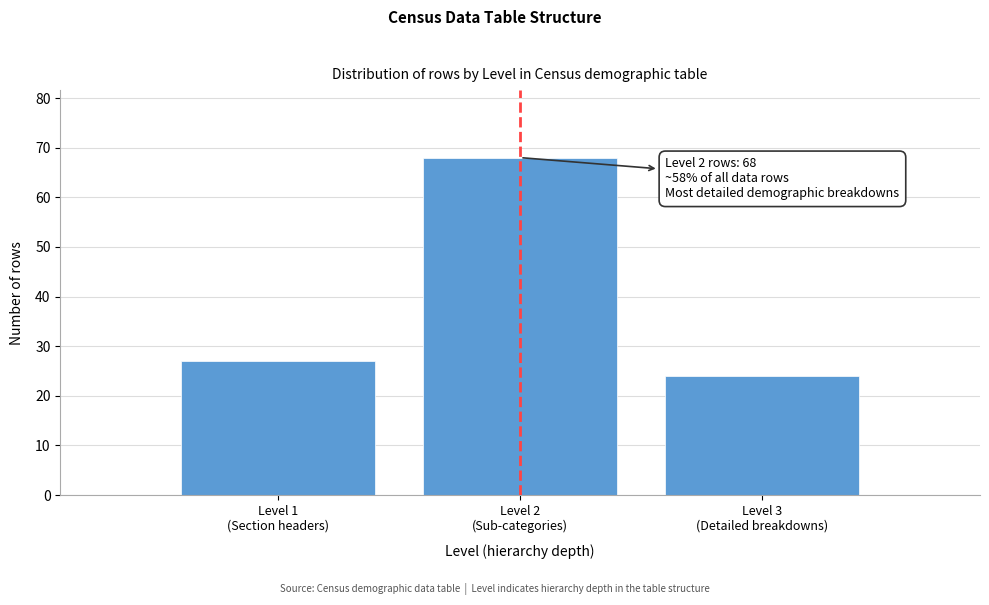

Reading left to right, transcribe all the data shown in this chart.

27	68	24